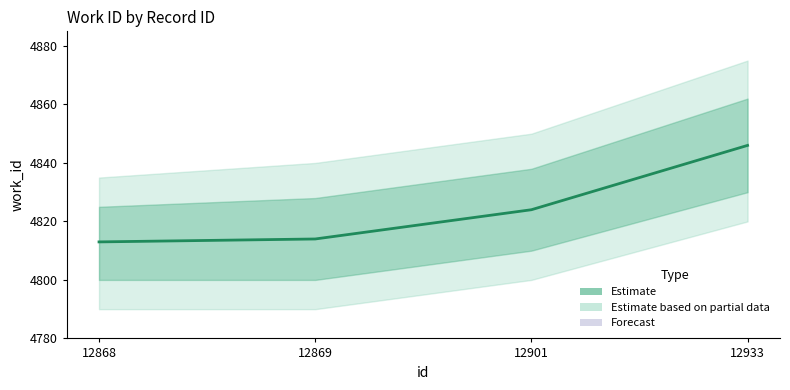

Which has a higher value, 12869 or 12868?

12869